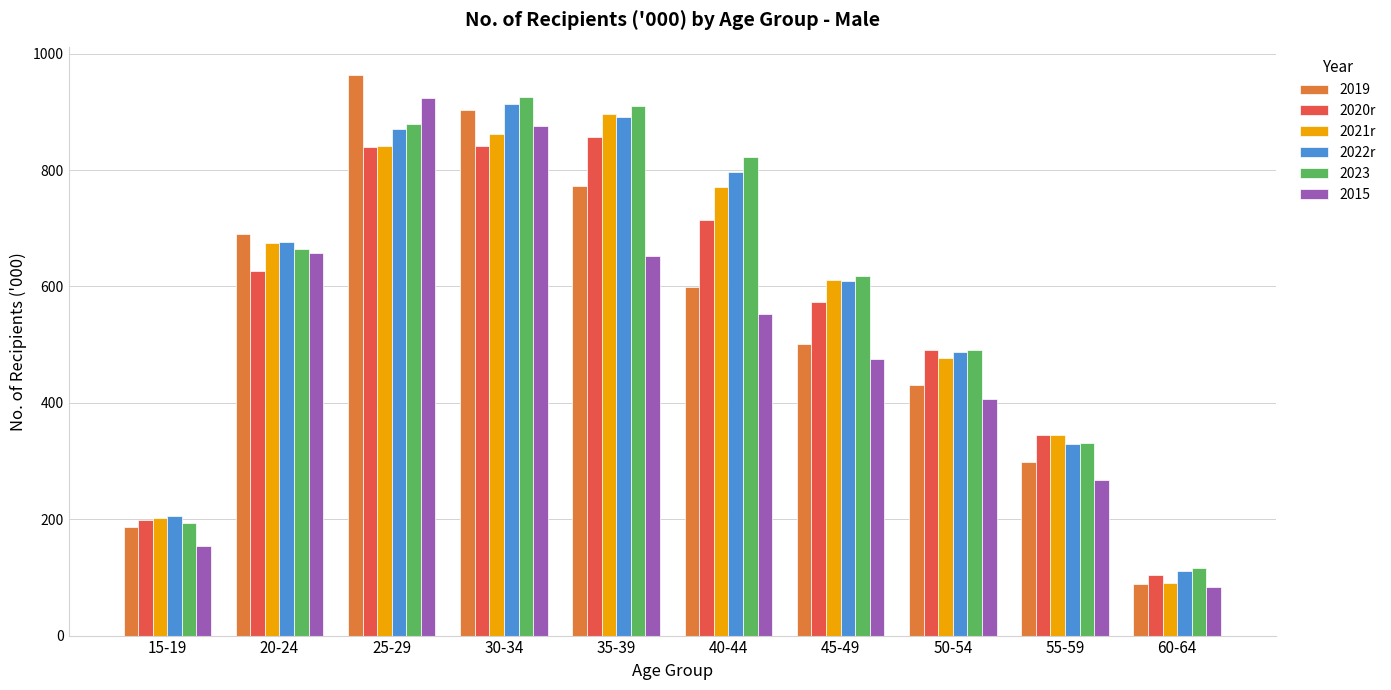

What is the greatest value displayed?

963.6